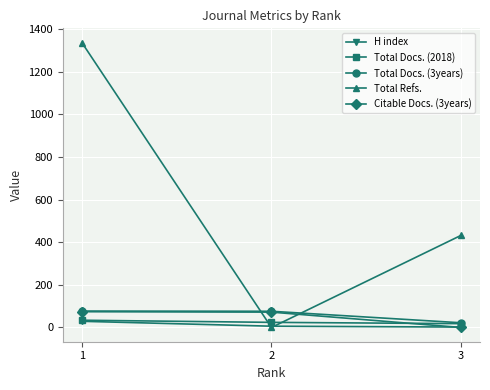

At how many categories does at least one series exceed 123?

2